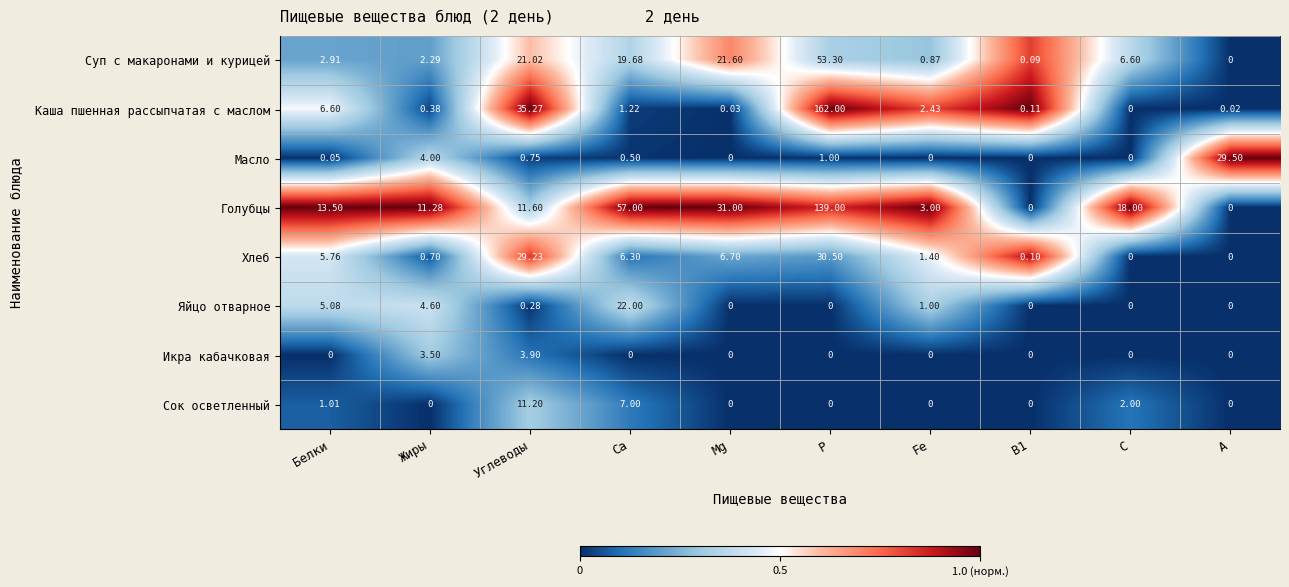

Where is Масло nearest to the value 14?

Жиры